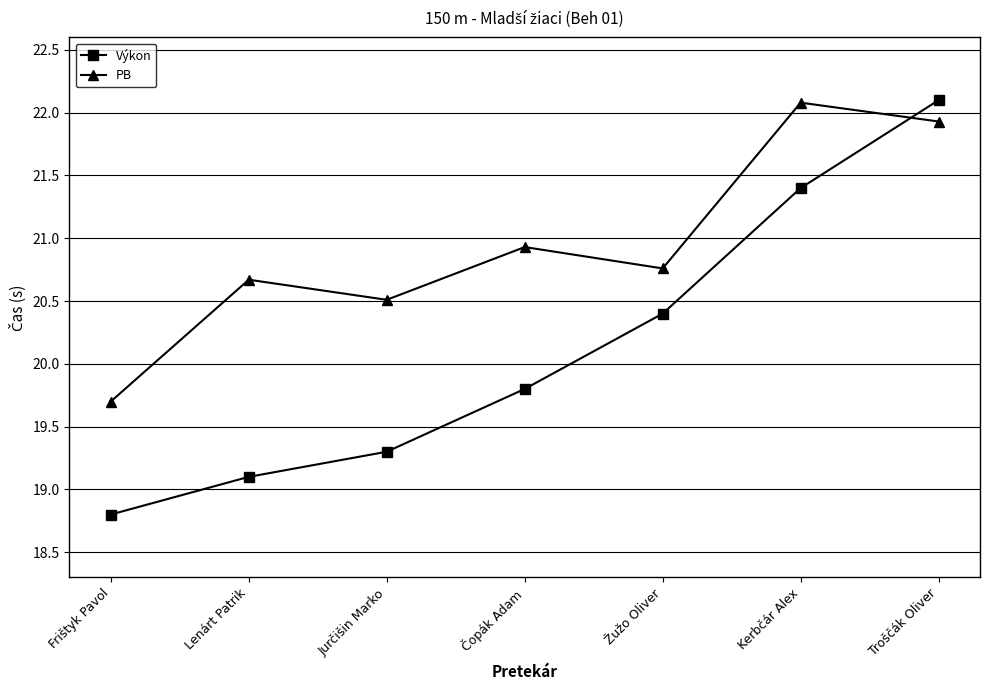

How many times do PB and Výkon cross each other?

1